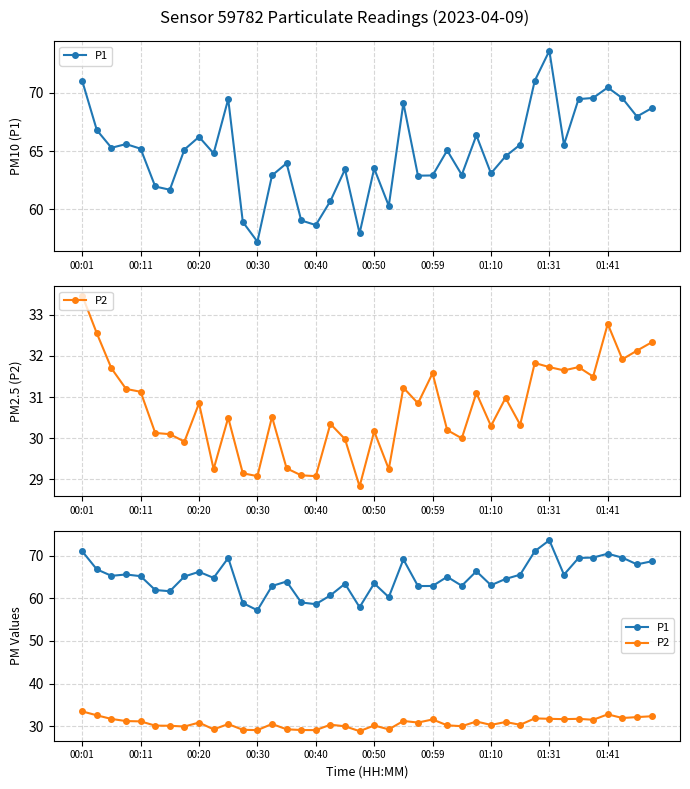

How many lines are shown in the chart?

2